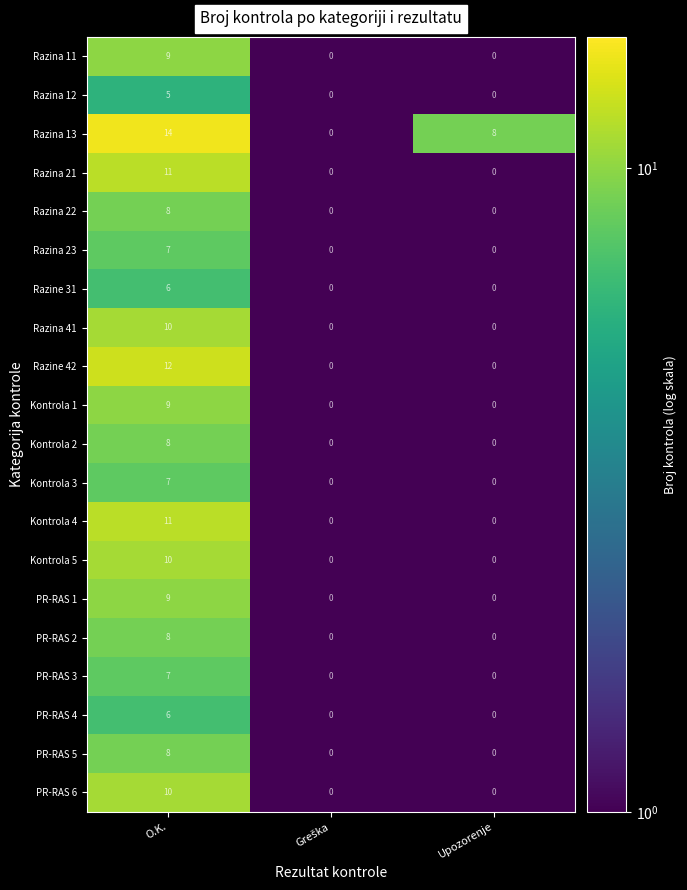

Count the Razina 41 values in the range 0 to 10.

3